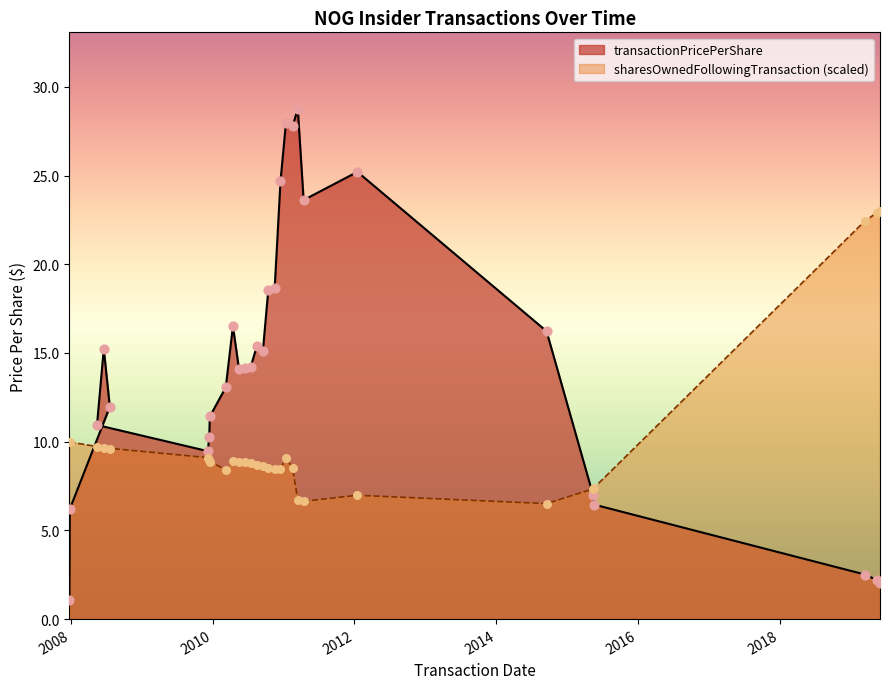

Is the value of sharesOwnedFollowingTransaction at 2019-03-15 greater than the value of transactionPricePerShare at 2010-06-17?

Yes